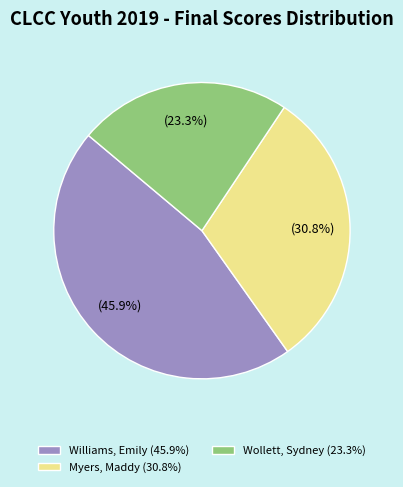

How many segments does this pie chart have?

3